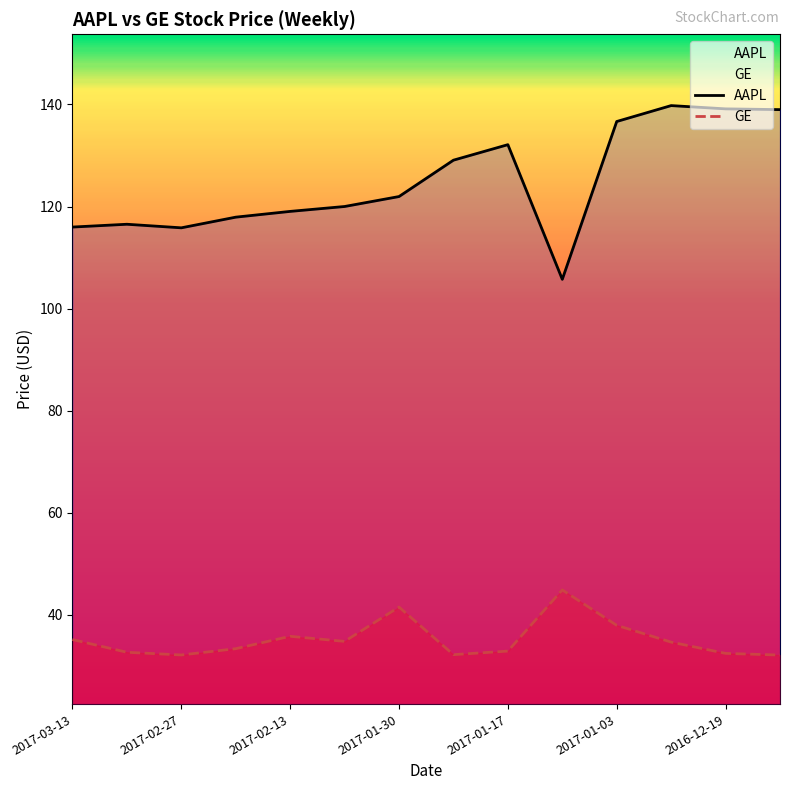

How many lines are shown in the chart?

2